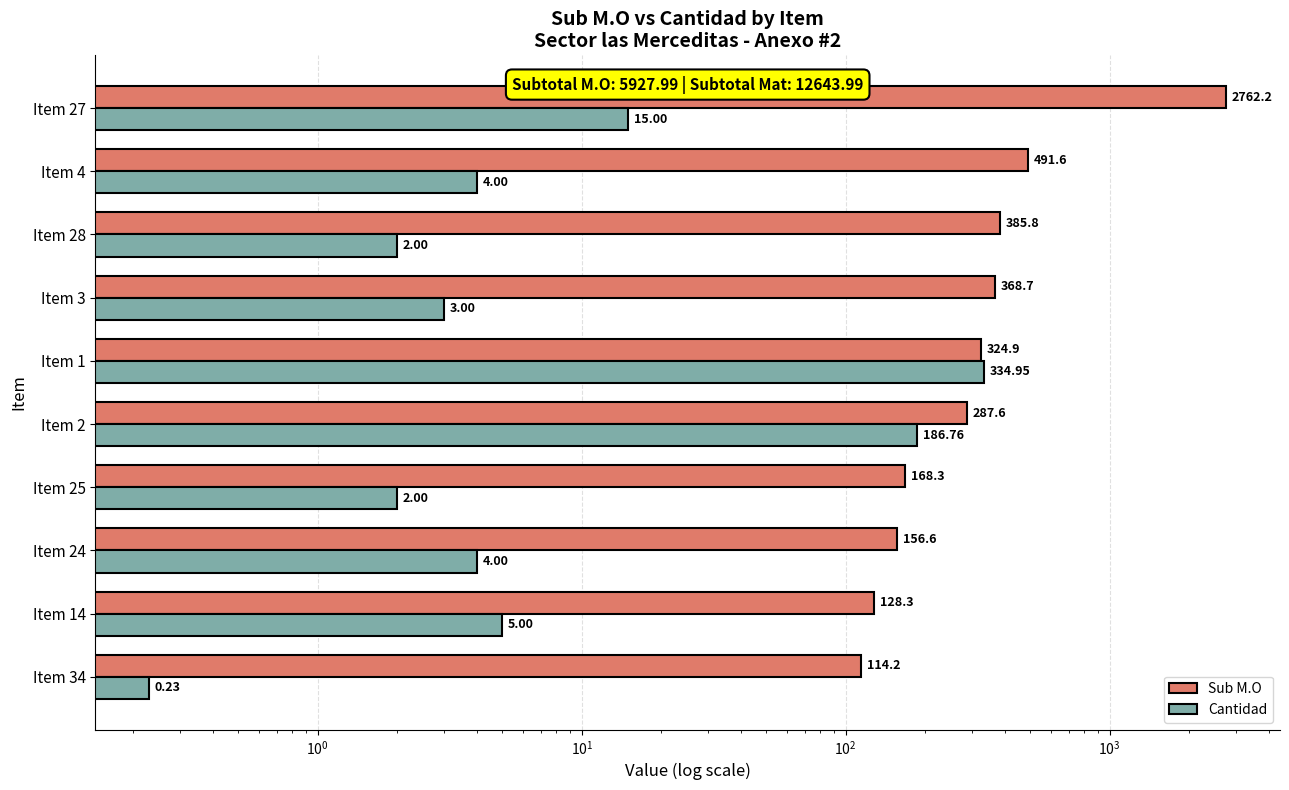

How many data points in Cantidad are above 4?

4